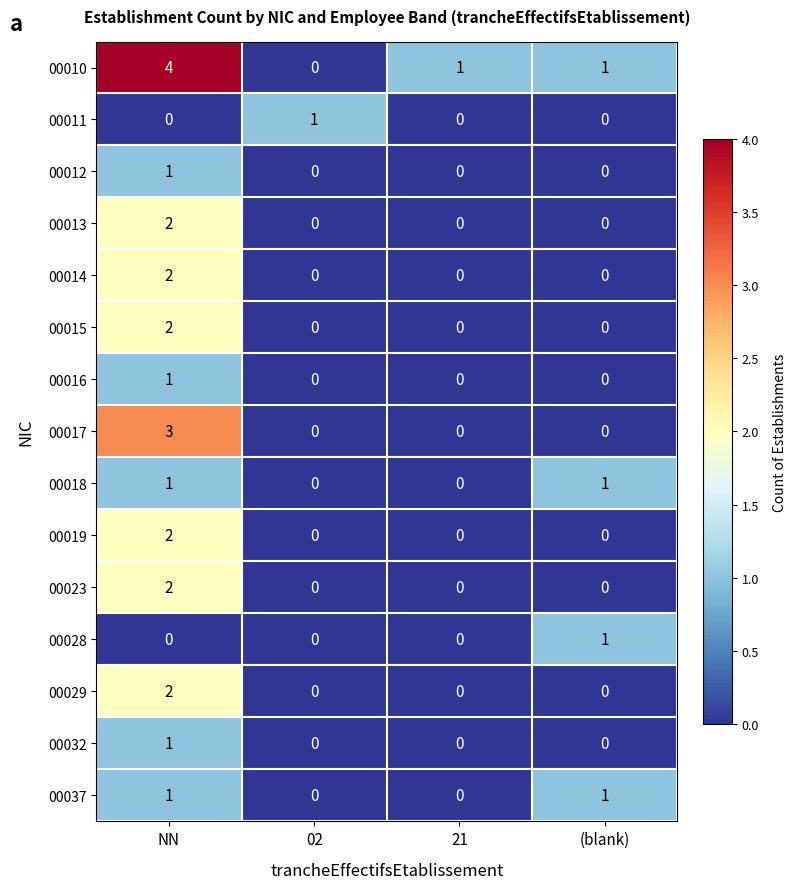

What is the maximum value for 00010?

4